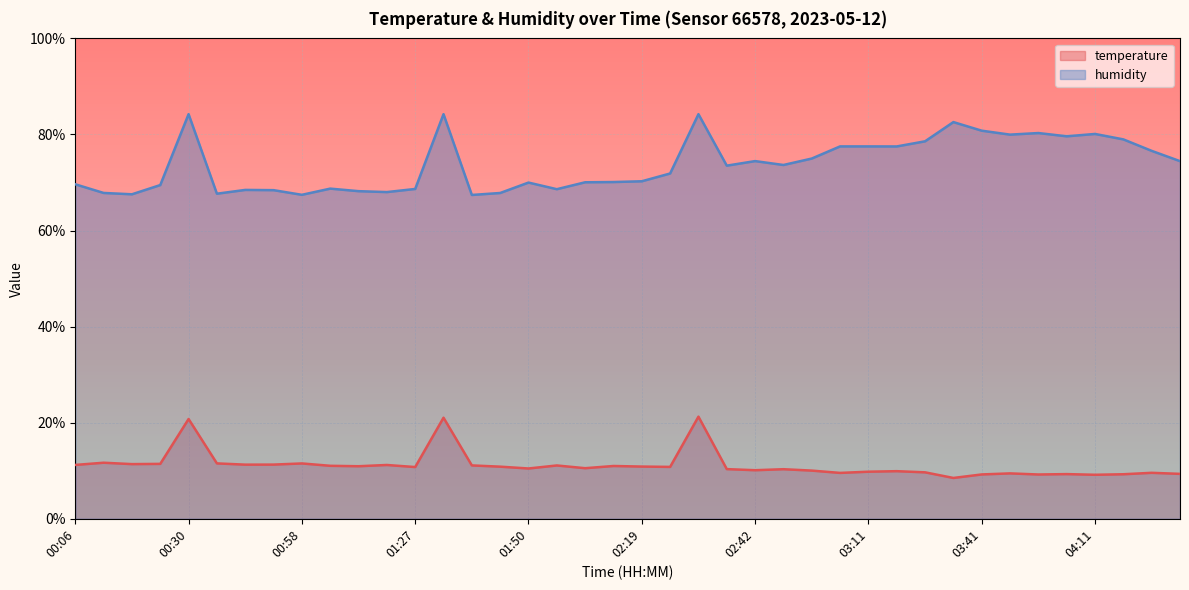

True or false: humidity has a value of 89.0 at 00:21.

False